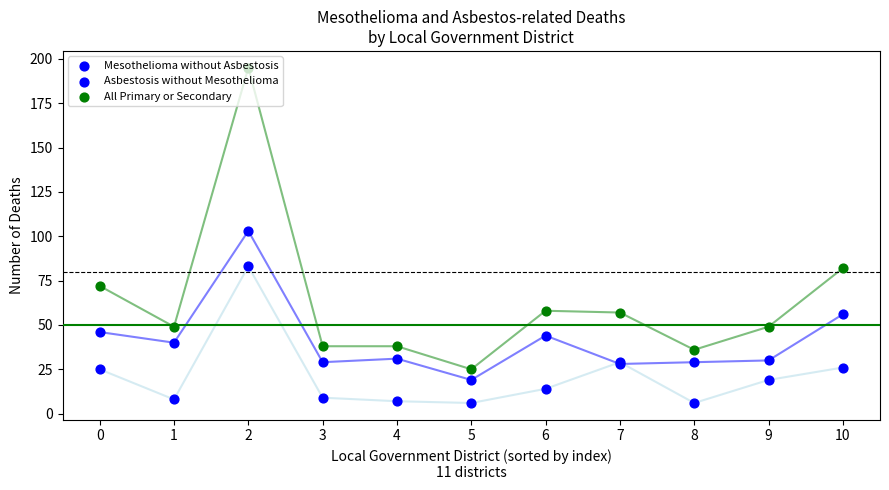

At how many categories does at least one series exceed 57?

4